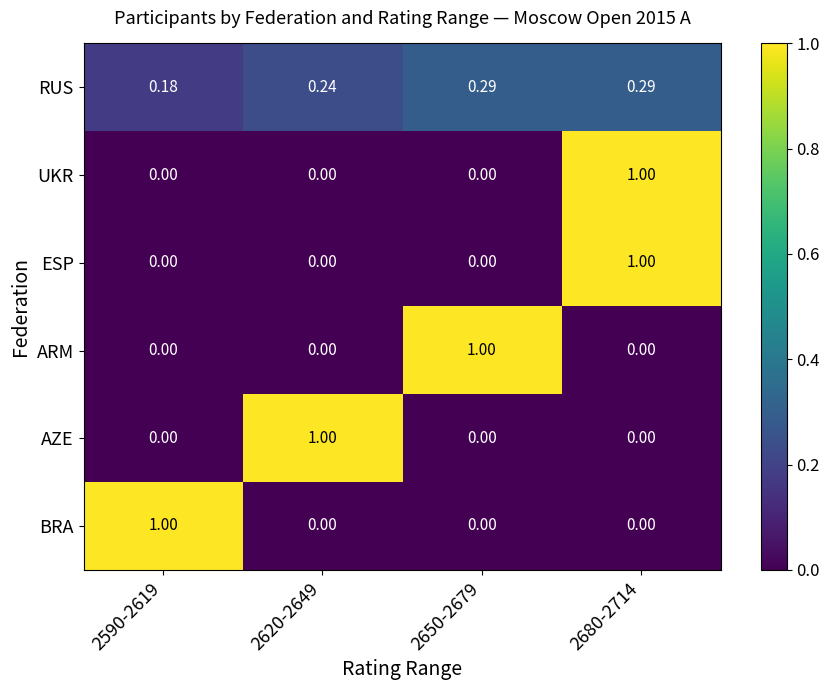

How many values in the AZE series exceed 0?

1